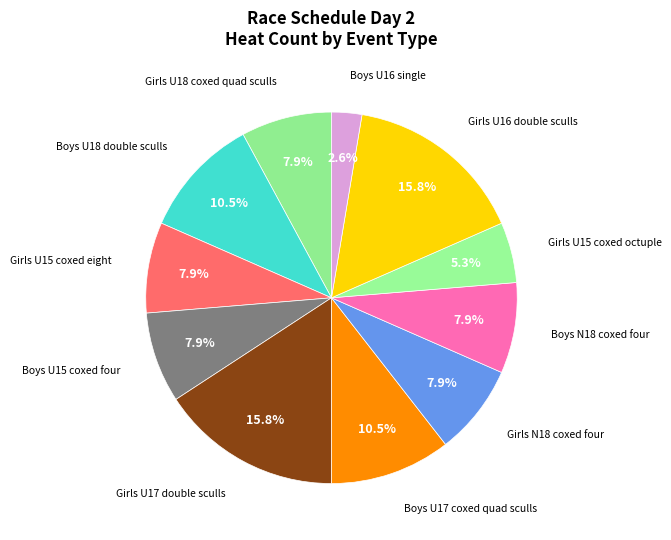

Does any single category account for the majority?

No